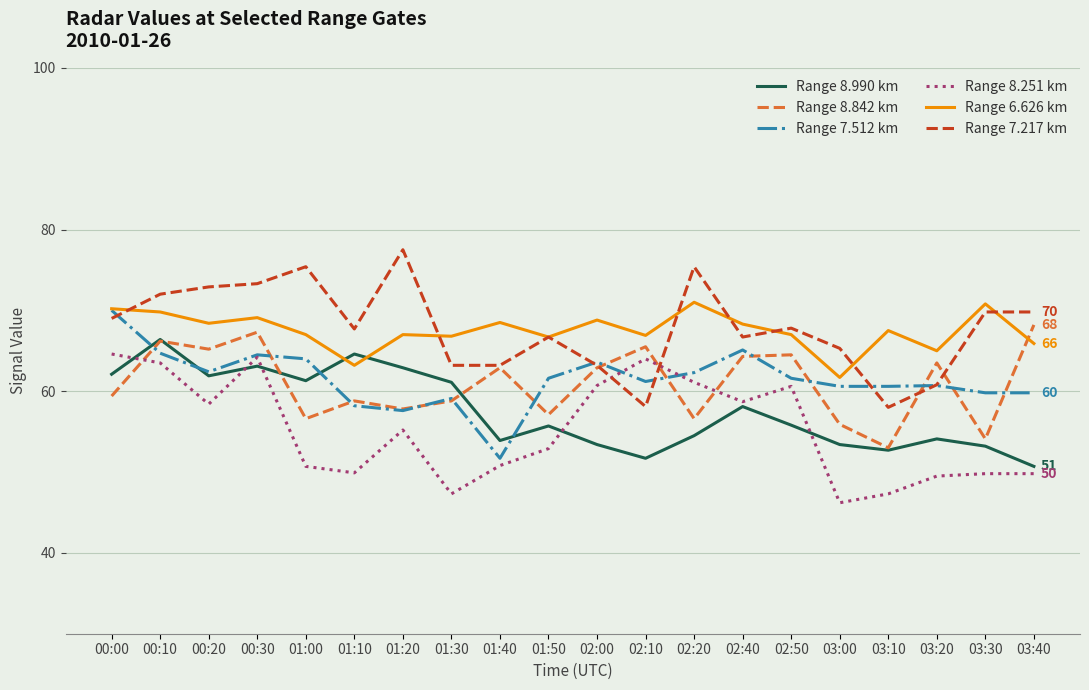

How many intersections are there between Range 7.217 km and Range 7.512 km?

5